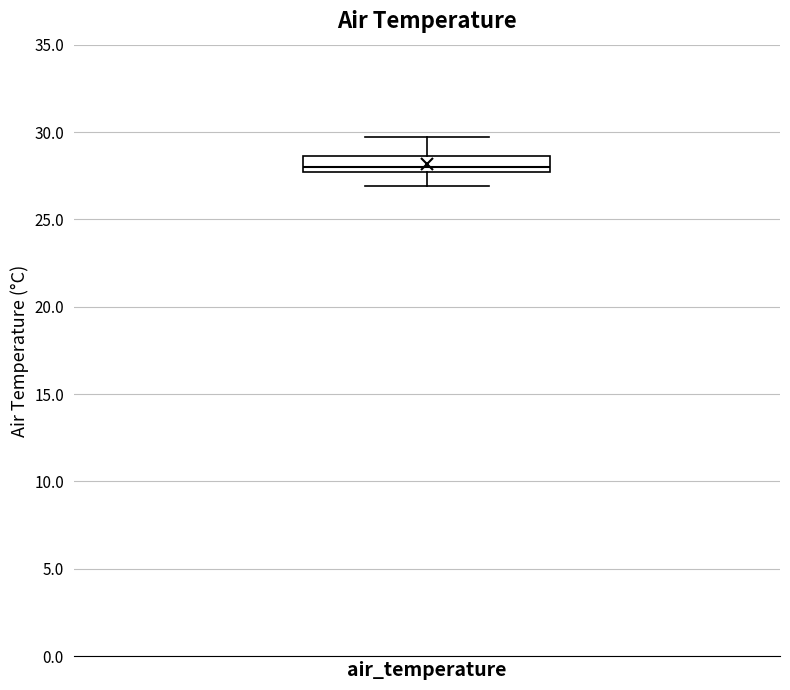

Read this box plot against the y-axis: the position of the median line, the range covered by the box, and the ends of both whiskers. The values are not printed on the chart, so give them approximately, as read against the axis.

median 28.0, box 27.5 to 28.5, whiskers 27.0 to 29.5